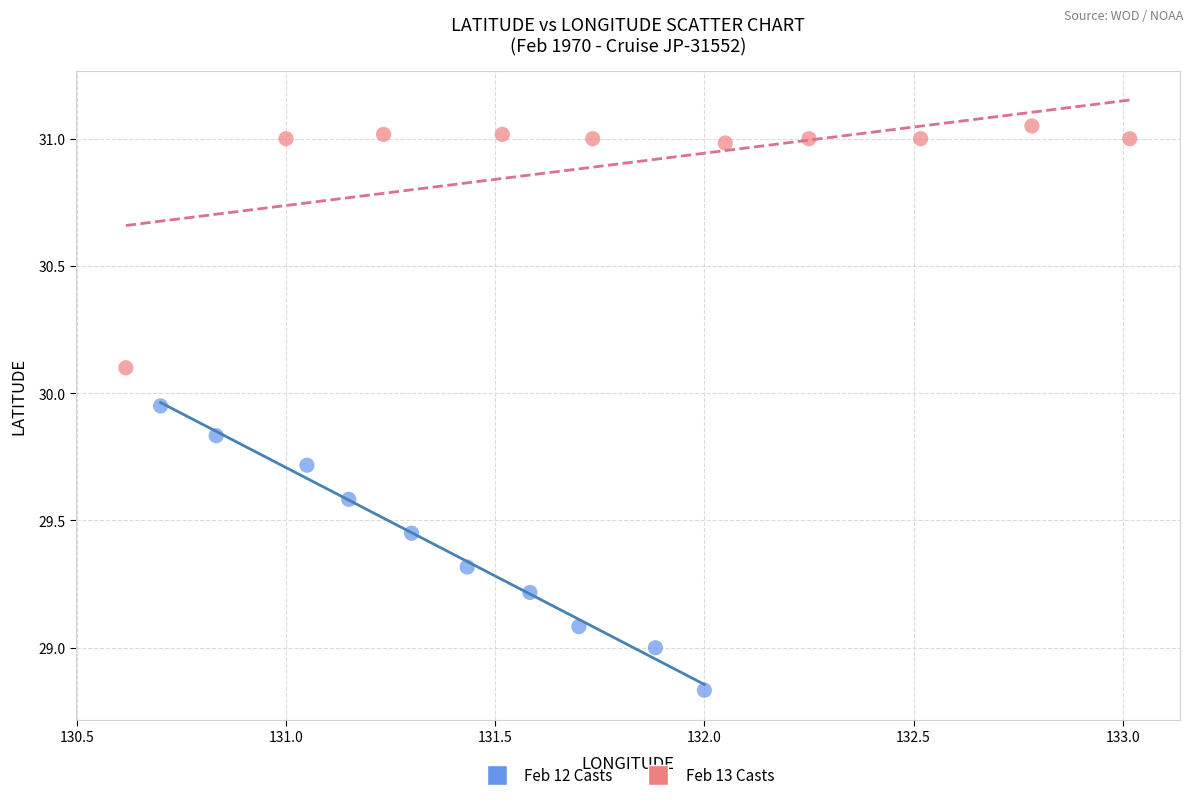

Which series has the widest spread of Y values?

Feb 12 Casts